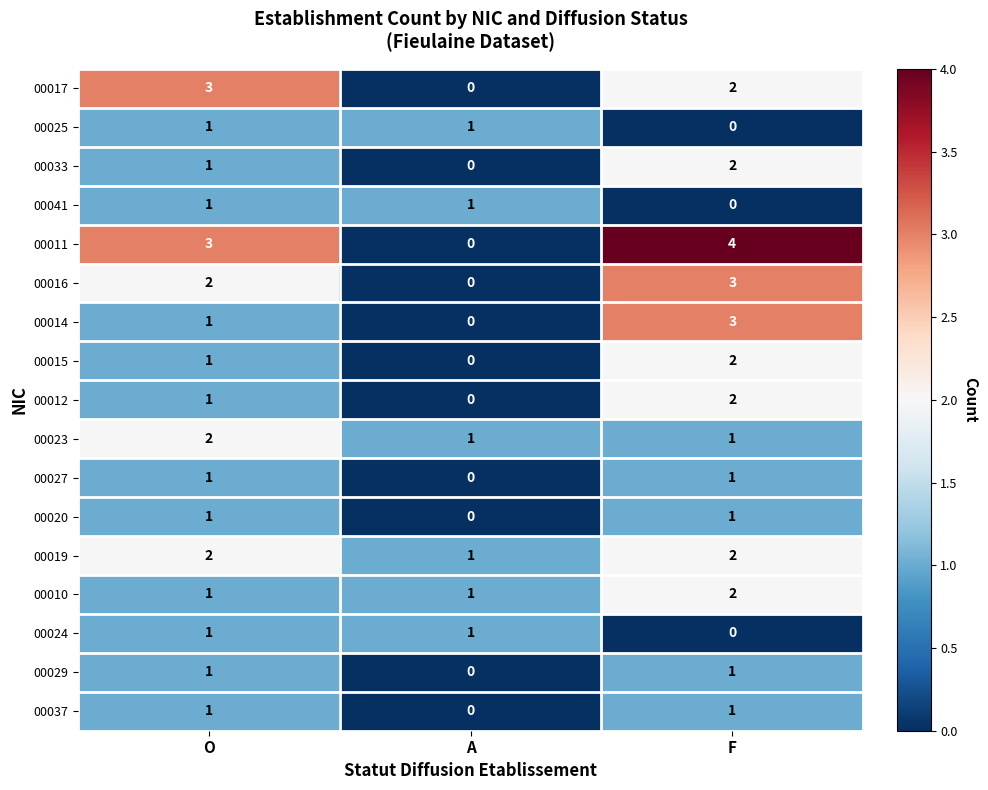

Between A and F, which series saw the biggest shift?

00011